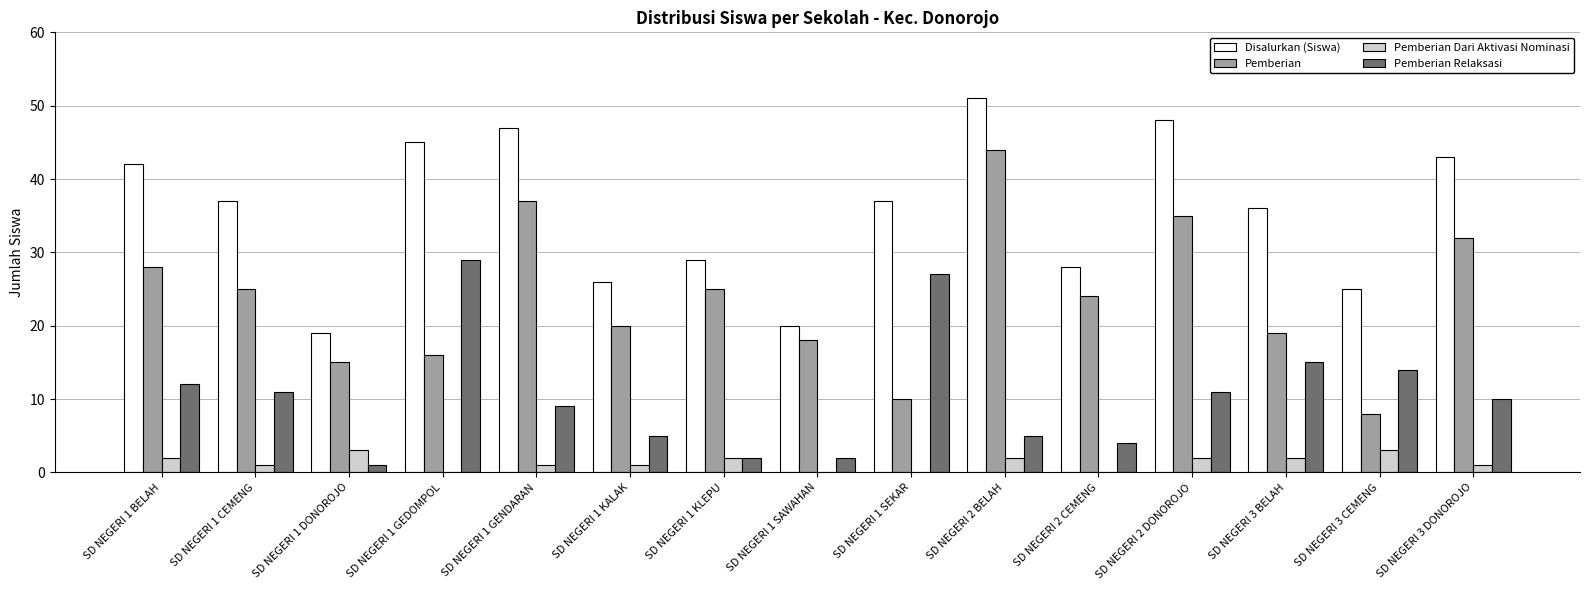

How many categories are shown in the chart?

15